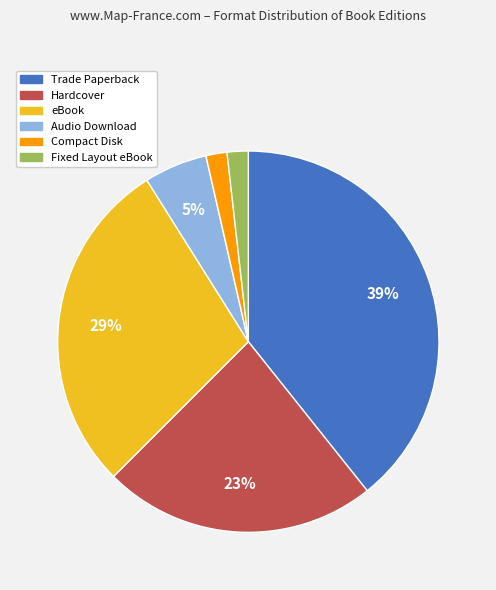

Which has a higher value, Audio Download or Trade Paperback?

Trade Paperback